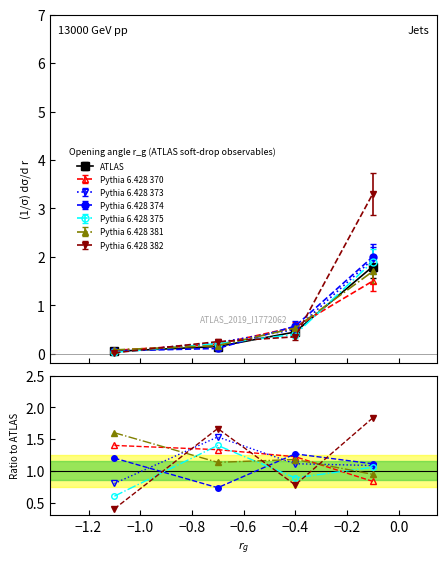

What value does the Pythia 6.428 375 series have at −0.8?

1.1